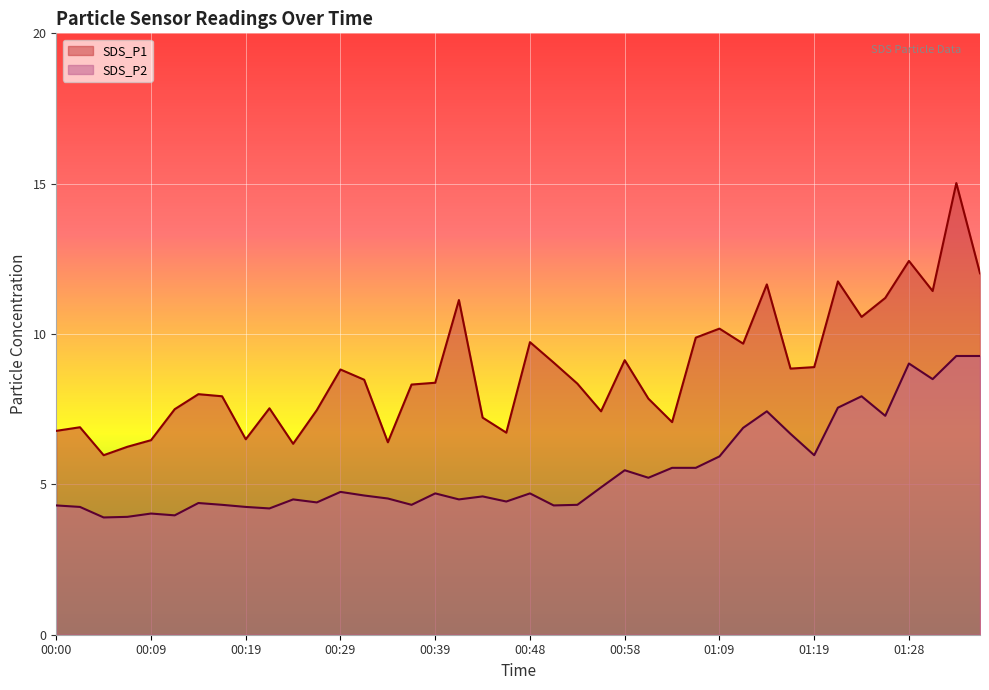

Does the chart display data point markers on the line(s)?

No